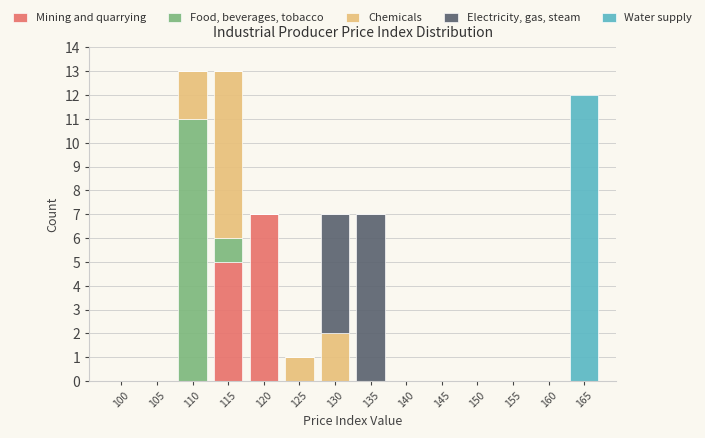

At which label does Mining and quarrying reach its peak?

120